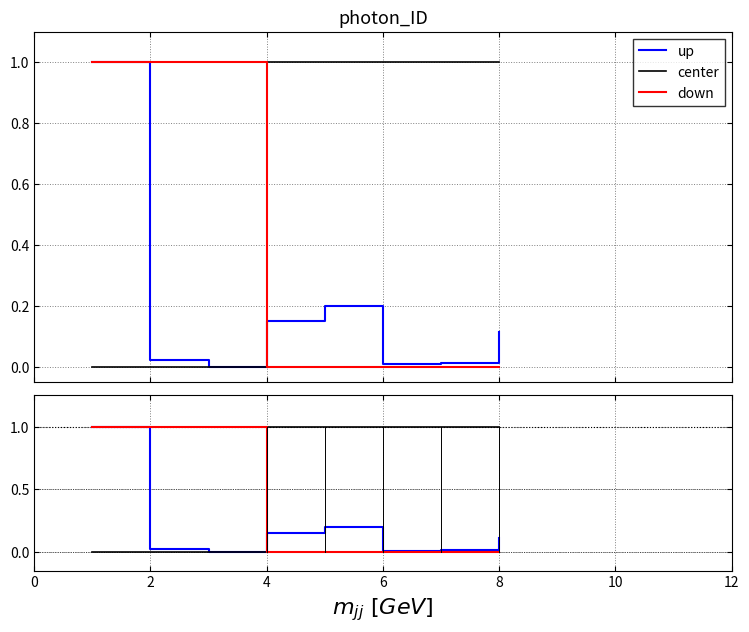

The up series shows 0.0 at 6. True or false?

False